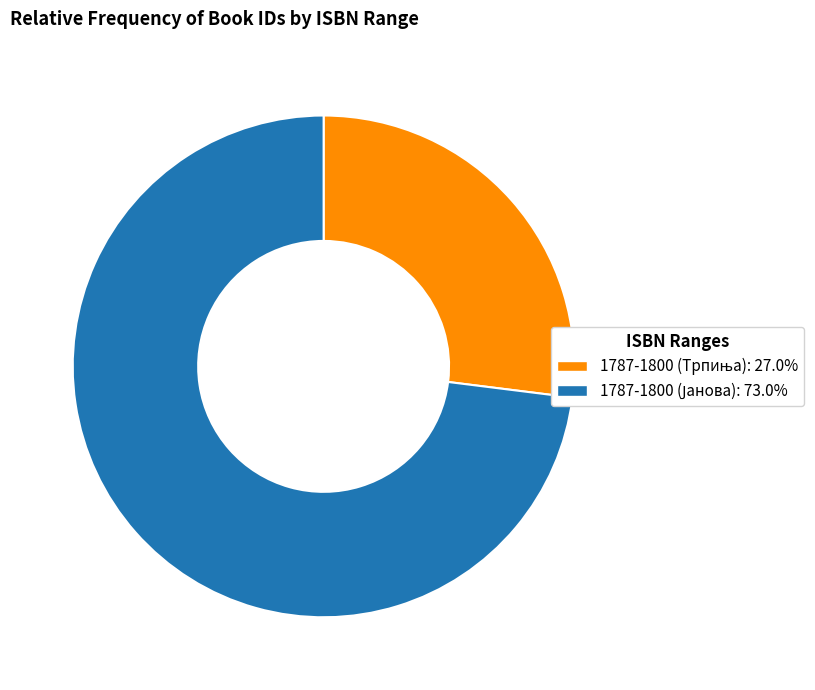

Is there any slice that represents more than half of the pie?

Yes